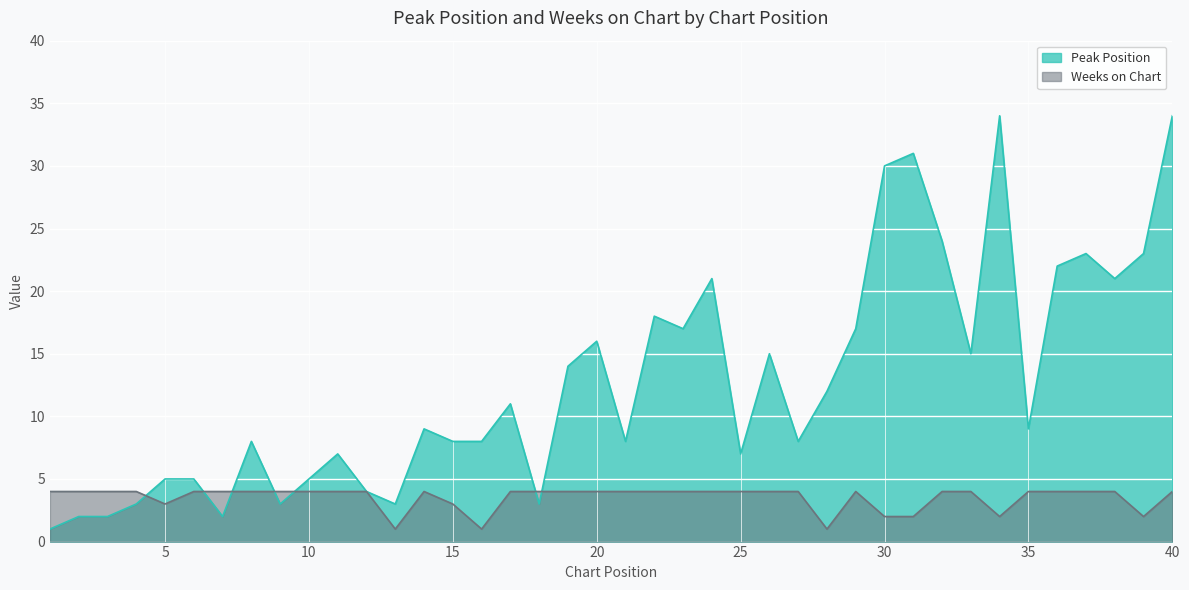

After their last crossing, which series has the higher values: Weeks on Chart or Peak Position?

Peak Position